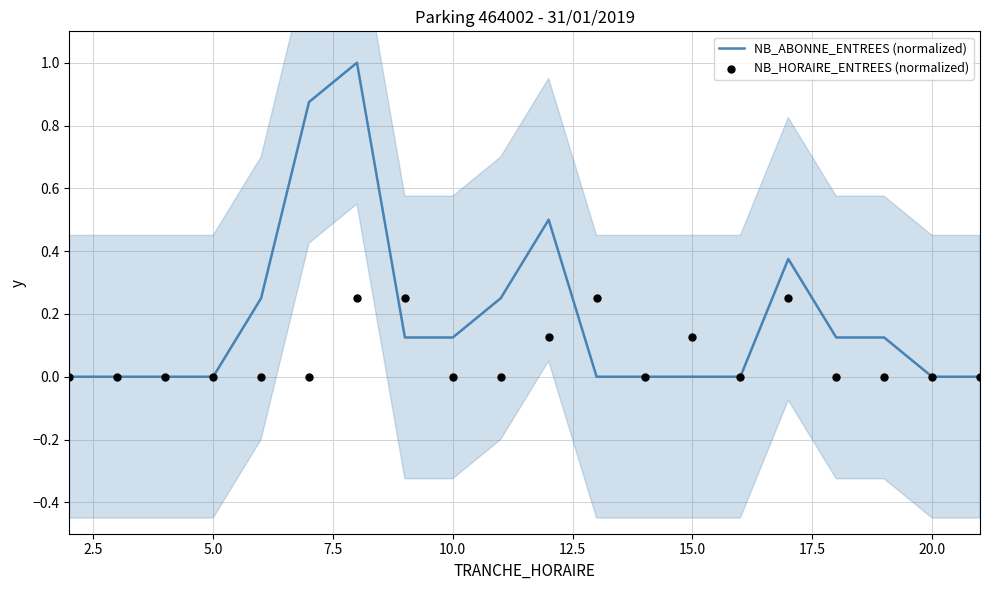

Which series has the largest total across all categories?

NB_ABONNE_ENTREES (normalized)